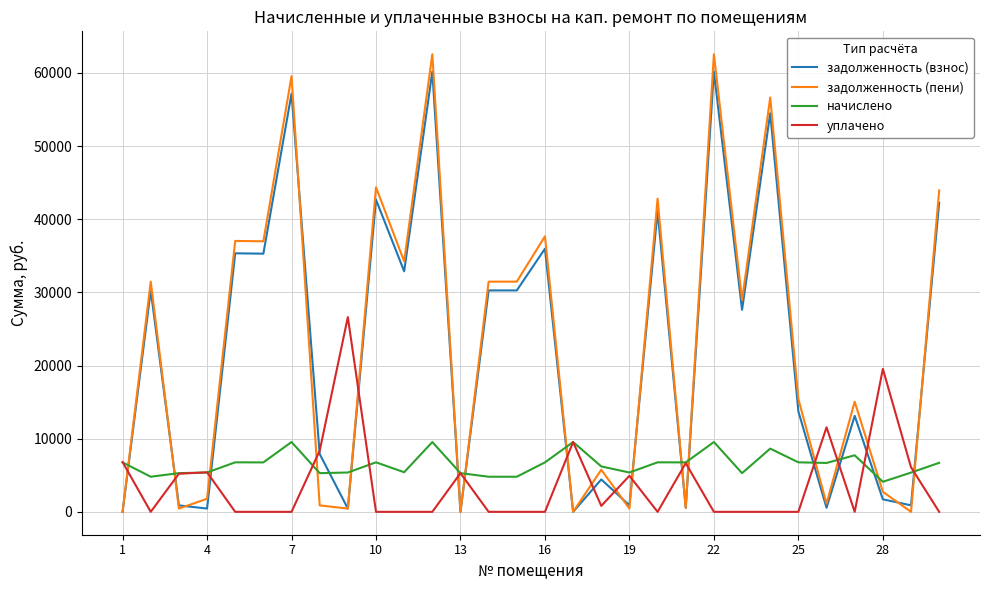

Which series has the widest spread of values?

задолженность (пени)